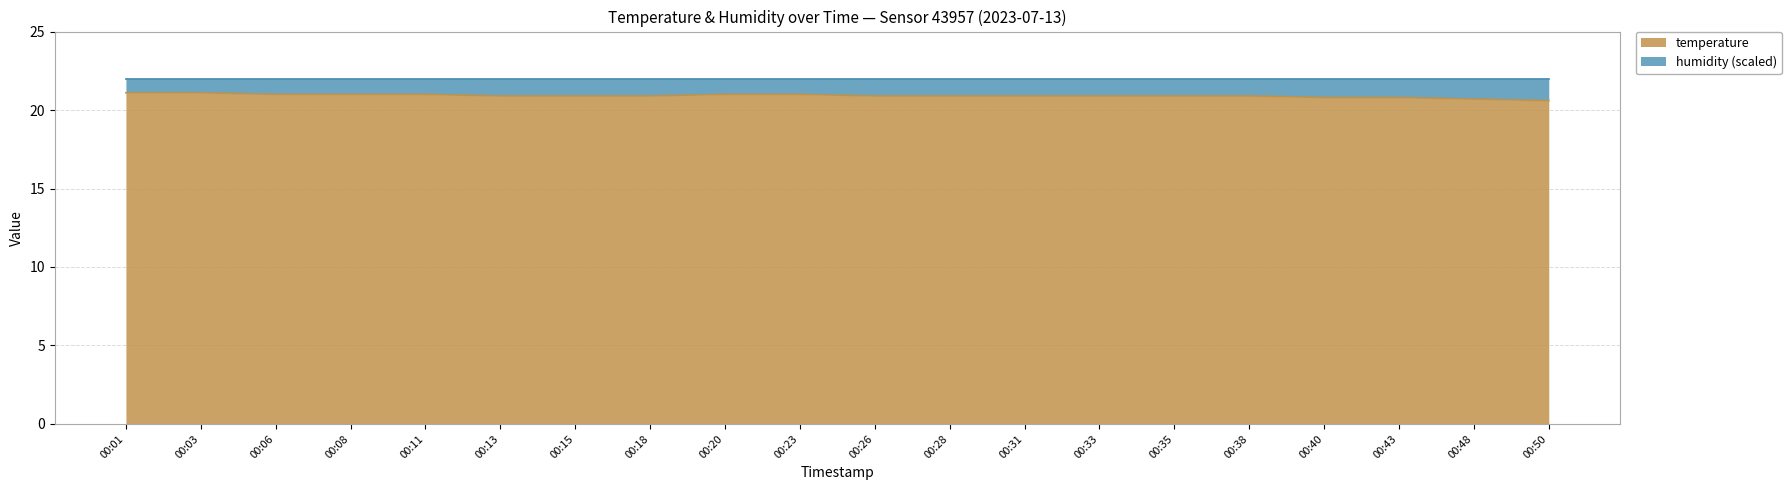

What is the average value?

20.9